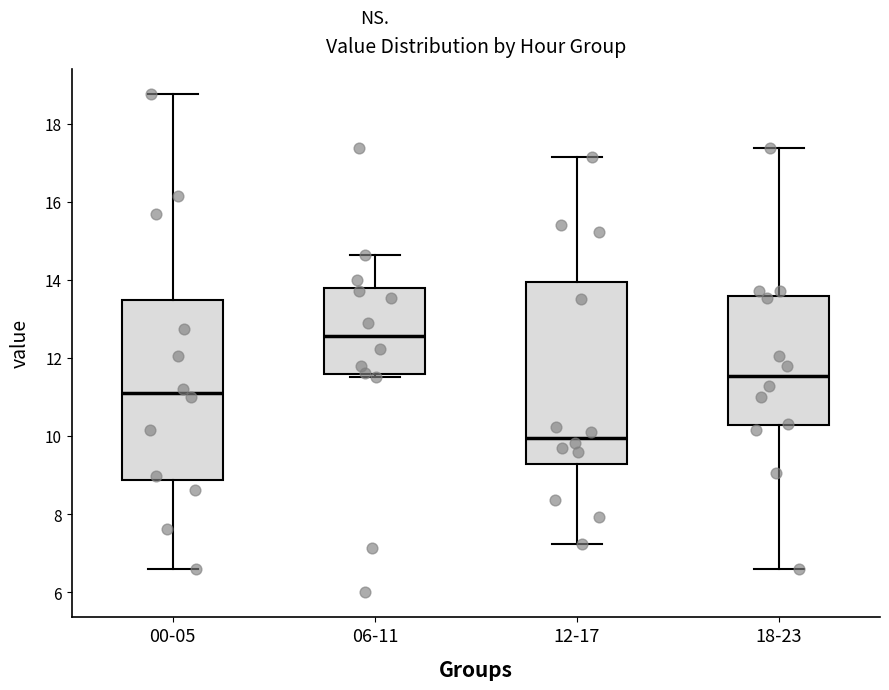

Reading left to right, read every box against the y-axis: the position of its median line, the range the box covers, and the ends of its whiskers. The values are not printed on the chart, so give them approximately, as read against the axis.

00-05: median 11.2, box 8.8 to 13.4, whiskers 6.6 to 18.8
06-11: median 12.6, box 11.6 to 13.8, whiskers 11.6 (just below the box's lower edge) to 14.6
12-17: median 10.0, box 9.2 to 14.0, whiskers 7.2 to 17.2
18-23: median 11.6, box 10.2 to 13.6, whiskers 6.6 to 17.4